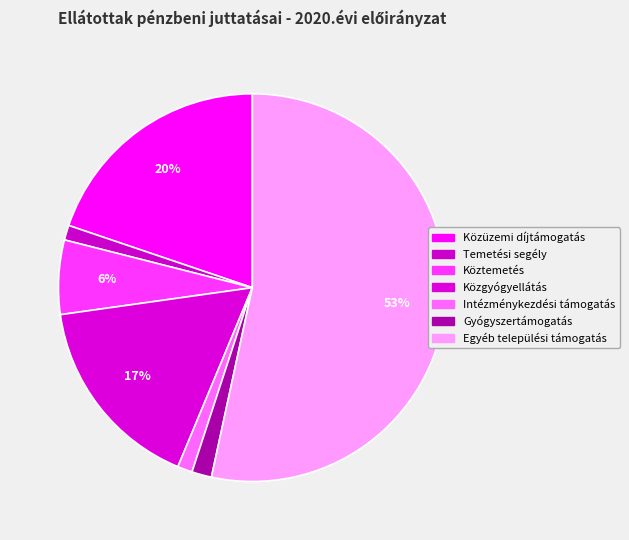

How many slices are in this pie chart?

7